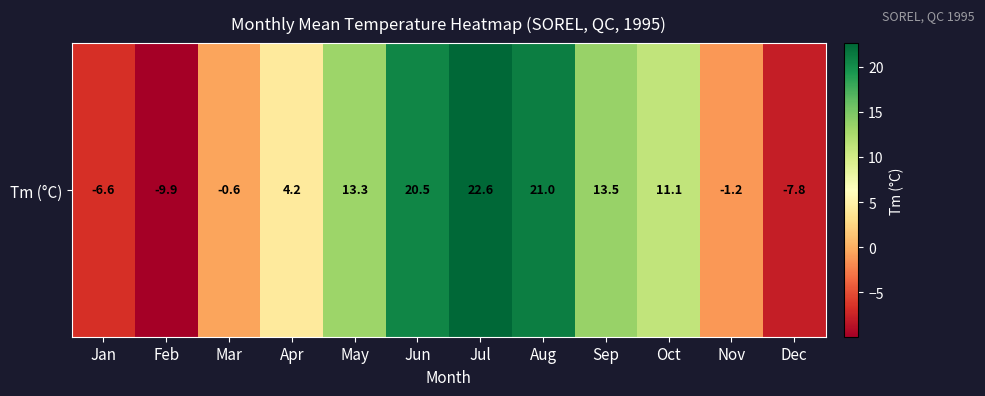

Rank the categories by value from lowest to highest.

Feb, Dec, Jan, Nov, Mar, Apr, Oct, May, Sep, Jun, Aug, Jul